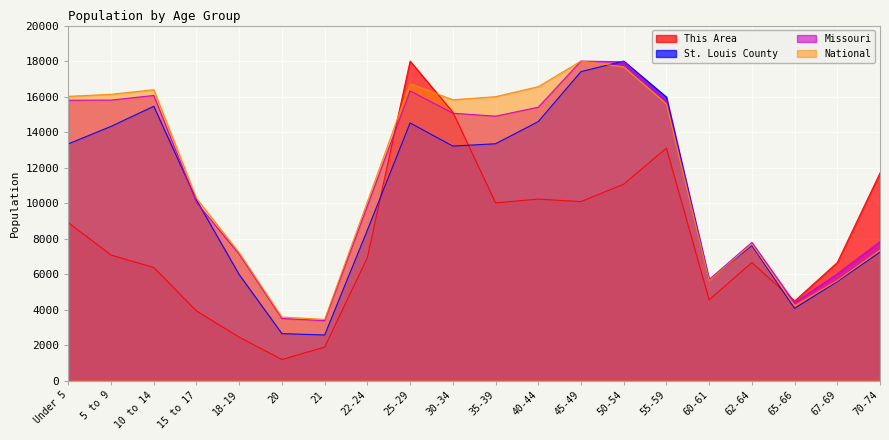

Reading left to right, list all the values displayed in this chart.

This Area: Under 5=8894.9	5 to 9=7073.9	10 to 14=6373.5	15 to 17=3922.2	18-19=2451.4	20=1190.7	21=1891.1	22-24=6933.9	25-29=18000.0	30-34=15128.4	35-39=10015.6	40-44=10225.7	45-49=10085.6	50-54=11066.1	55-59=13097.3	60-61=4552.5	62-64=6653.7	65-66=4482.5	67-69=6653.7	70-74=11696.5
St. Louis County: Under 5=13335.5	5 to 9=14323.1	10 to 14=15454.9	15 to 17=10171.7	18-19=5973.5	20=2649.3	21=2573.8	22-24=8479.7	25-29=14514.2	30-34=13212.4	35-39=13343.3	40-44=14590.9	45-49=17405.9	50-54=18000.0	55-59=15973.7	60-61=5675.0	62-64=7614.1	65-66=4072.6	67-69=5582.4	70-74=7238.7
Missouri: Under 5=15793.2	5 to 9=15802.3	10 to 14=16063.8	15 to 17=10029.1	18-19=7121.8	20=3501.9	21=3379.8	22-24=9844.5	25-29=16319.4	30-34=15064.3	35-39=14896.1	40-44=15401.0	45-49=18000.0	50-54=17961.1	55-59=15783.0	60-61=5699.5	62-64=7789.1	65-66=4386.8	67-69=6016.3	70-74=7828.5
National: Under 5=16012.6	5 to 9=16129.4	10 to 14=16389.8	15 to 17=10268.2	18-19=7202.1	20=3582.1	21=3451.4	22-24=10076.6	25-29=16726.4	30-34=15823.0	35-39=15995.4	40-44=16559.3	45-49=18000.0	50-54=17674.6	55-59=15587.3	60-61=5638.7	62-64=7692.0	65-66=4216.8	67-69=5640.0	70-74=7354.4